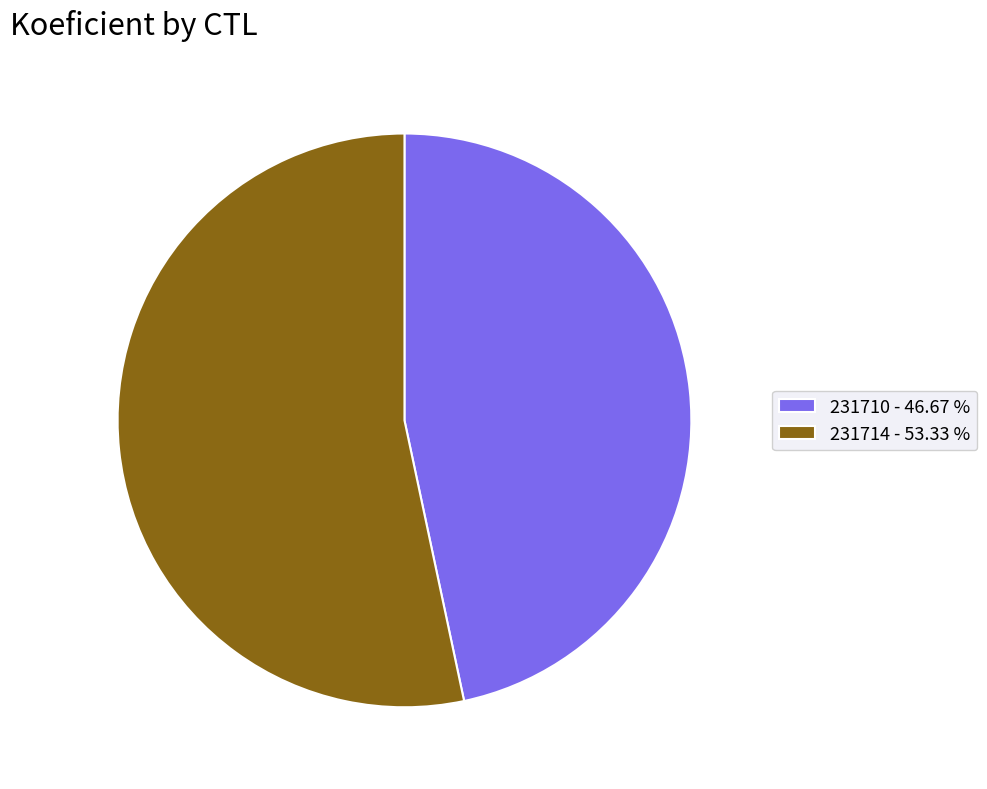

Is it true that 231710 is 54% of the pie?

False